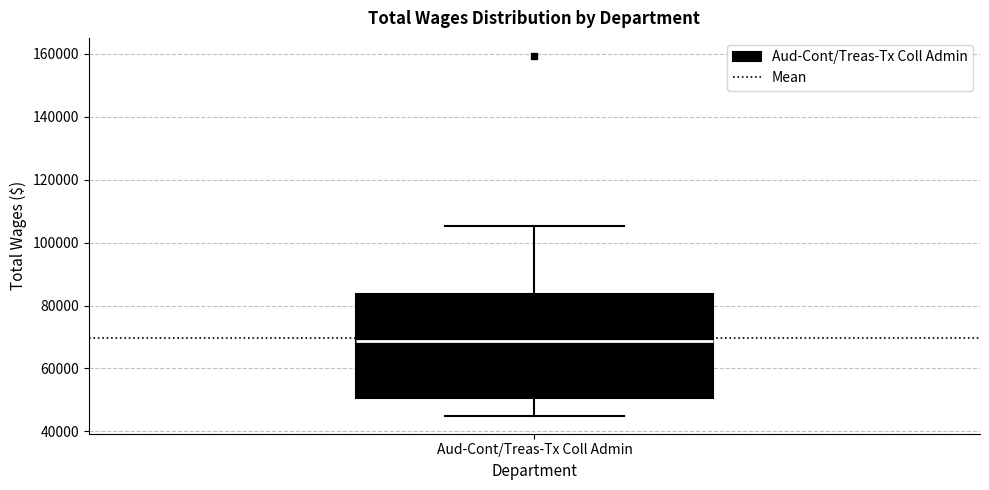

Where does the median line of the box for Aud-Cont/Treas-Tx Coll Admin sit on the y-axis? The values are not printed on the chart, so give them approximately, as read against the axis.

68000